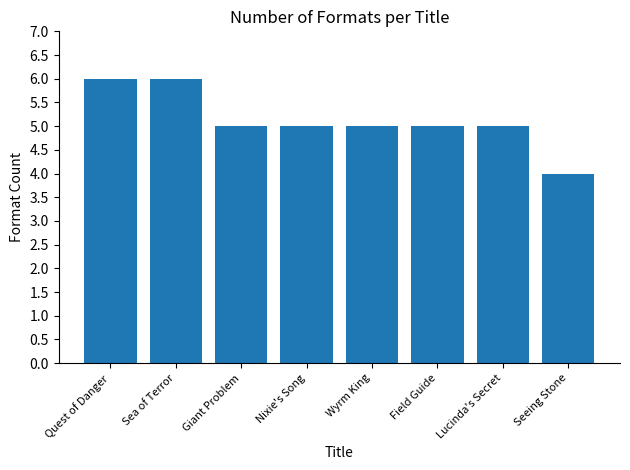

How many distinct data groups are displayed?

1